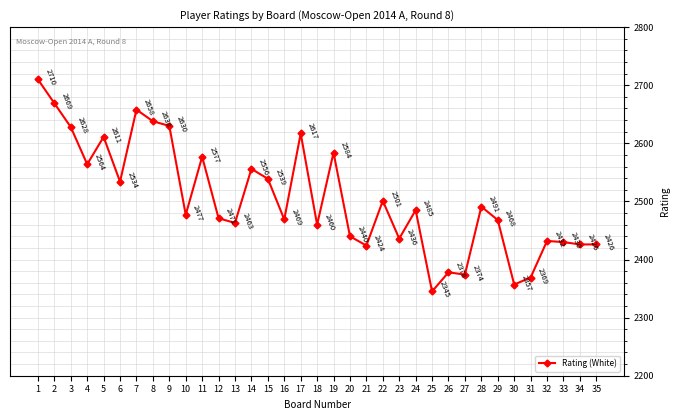

Which category has the highest value across all series?

1